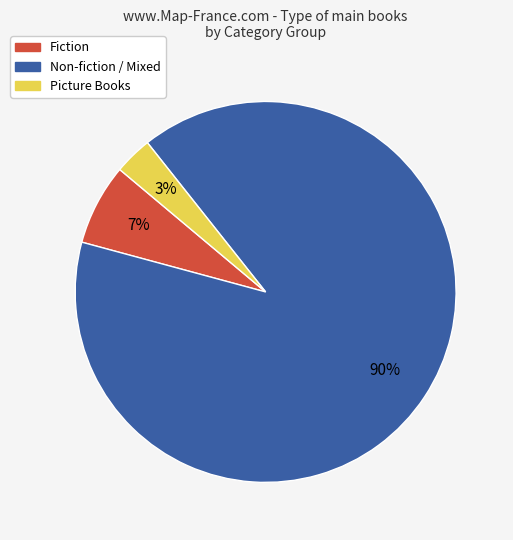

Is there any slice that represents more than half of the pie?

Yes